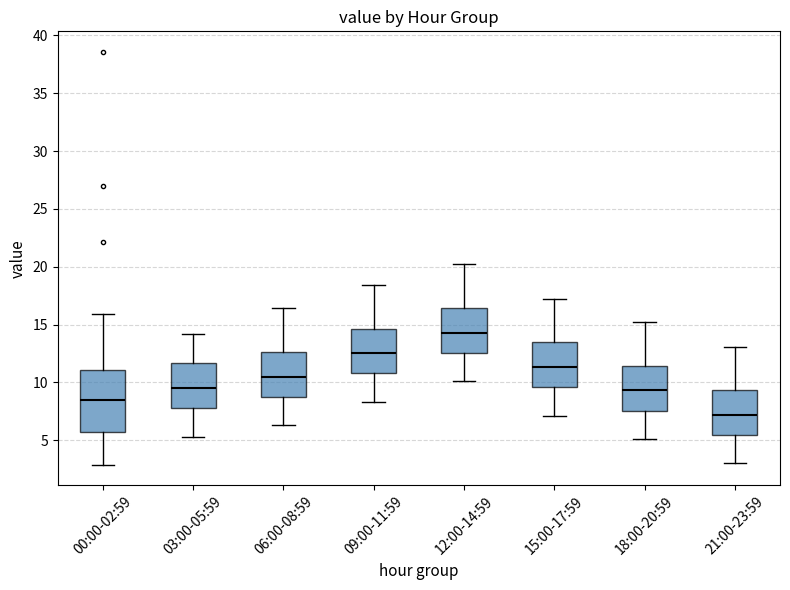

Which box has the lowest median line?

21:00-23:59